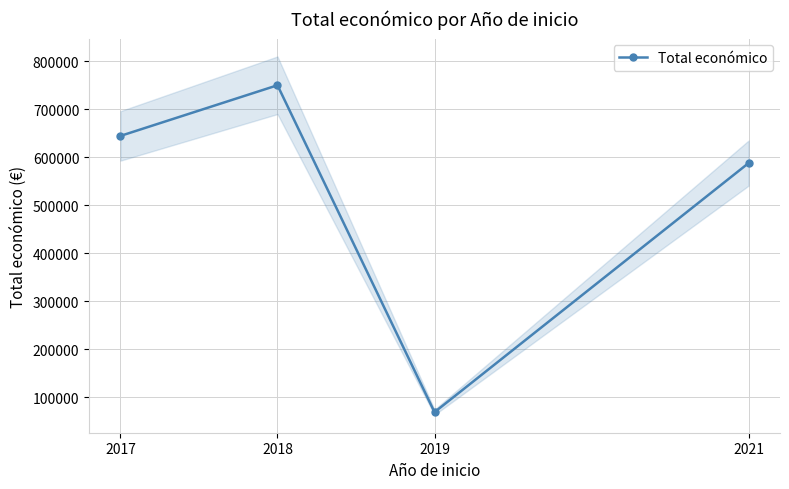

Is this an area chart (filled region under the line)?

No